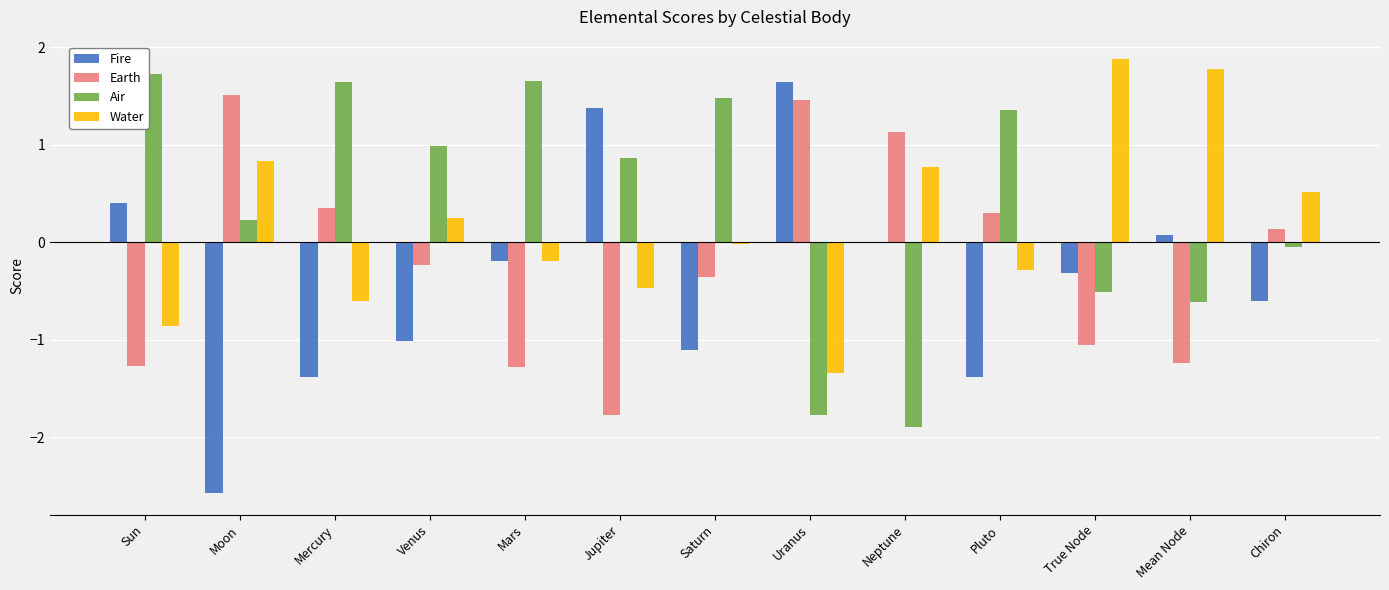

At which label is Air closest to 0?

Chiron